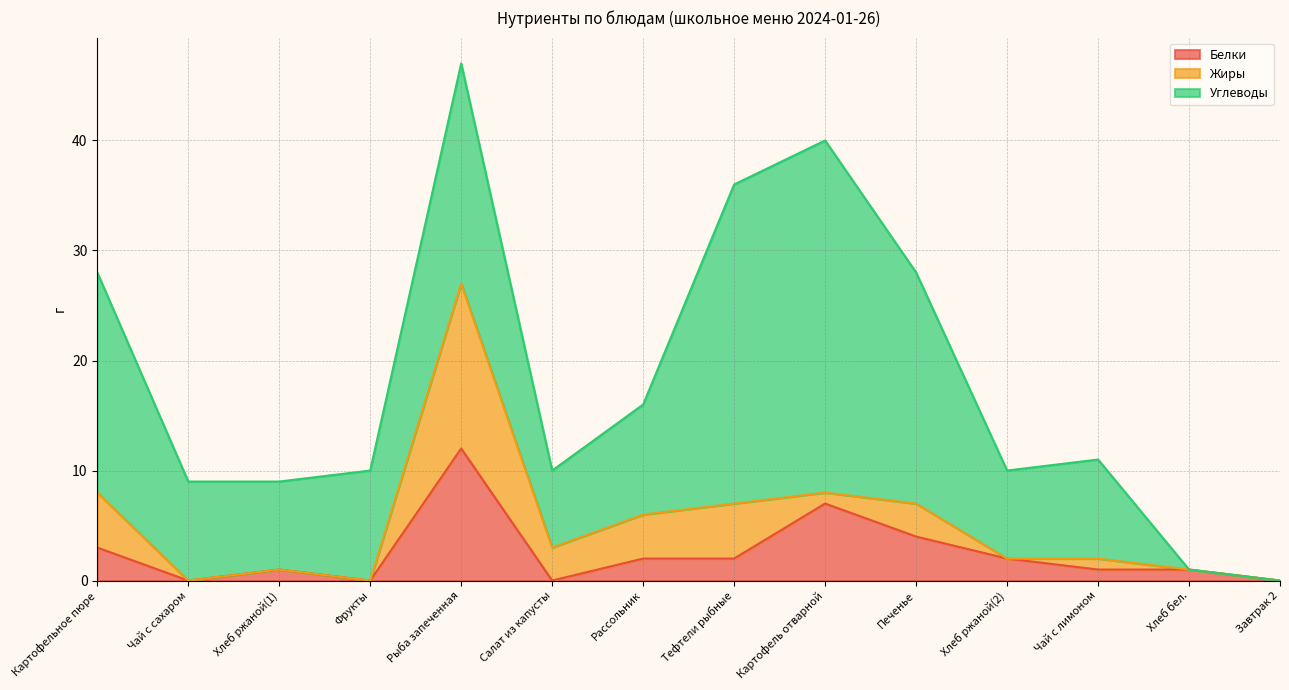

Where is Углеводы nearest to the value 16?

Картофельное пюре